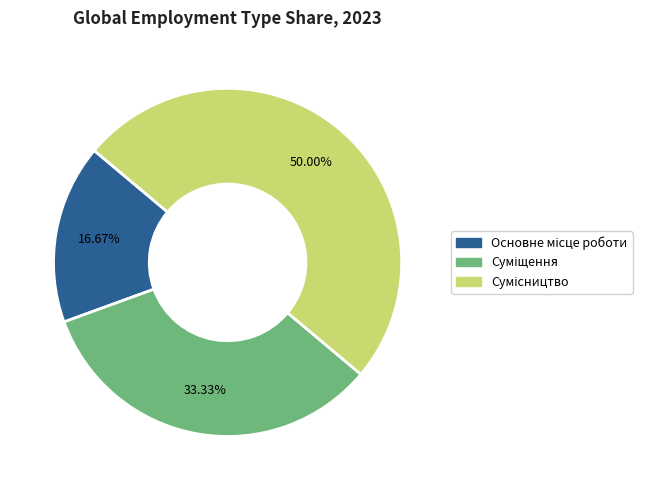

What is the change in value from Суміщення to Сумісництво?

+1